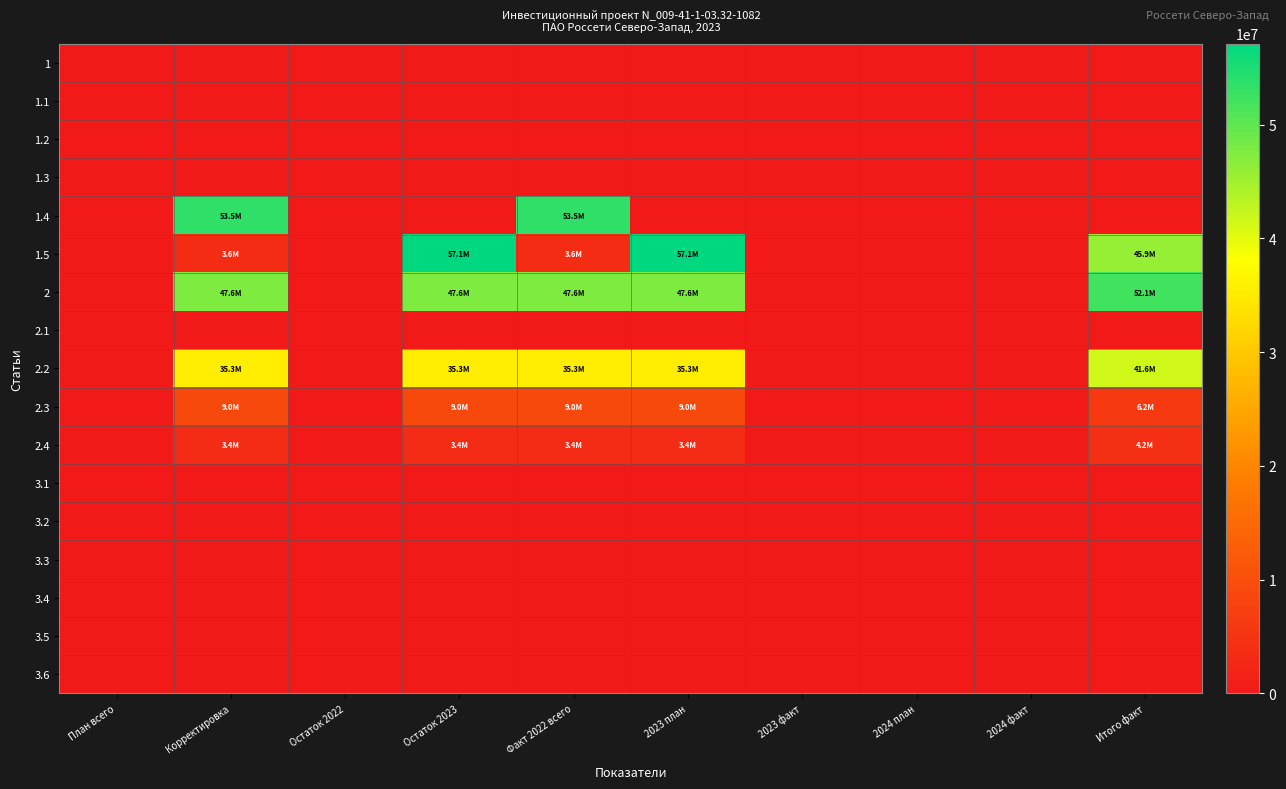

Reading left to right, transcribe all the data shown in this chart.

1: План всего=0	Корректировка=0	Остаток 2022=0	Остаток 2023=0	Факт 2022 всего=0	2023 план=0	2023 факт=0	2024 план=0	2024 факт=0	Итого факт=0
1.1: План всего=0	Корректировка=0	Остаток 2022=0	Остаток 2023=0	Факт 2022 всего=0	2023 план=0	2023 факт=0	2024 план=0	2024 факт=0	Итого факт=0
1.2: План всего=0	Корректировка=0	Остаток 2022=0	Остаток 2023=0	Факт 2022 всего=0	2023 план=0	2023 факт=0	2024 план=0	2024 факт=0	Итого факт=0
1.3: План всего=0	Корректировка=0	Остаток 2022=0	Остаток 2023=0	Факт 2022 всего=0	2023 план=0	2023 факт=0	2024 план=0	2024 факт=0	Итого факт=0
1.4: План всего=0	Корректировка=53544600	Остаток 2022=0	Остаток 2023=0	Факт 2022 всего=53544600	2023 план=0	2023 факт=0	2024 план=0	2024 факт=0	Итого факт=0
1.5: План всего=0	Корректировка=3590736	Остаток 2022=0	Остаток 2023=57135336	Факт 2022 всего=3590736	2023 план=57135336	2023 факт=0	2024 план=0	2024 факт=0	Итого факт=45884660
2: План всего=0	Корректировка=47612780	Остаток 2022=0	Остаток 2023=47612780	Факт 2022 всего=47612780	2023 план=47612780	2023 факт=0	2024 план=0	2024 факт=0	Итого факт=52053331
2.1: План всего=0	Корректировка=0	Остаток 2022=0	Остаток 2023=0	Факт 2022 всего=0	2023 план=0	2023 факт=0	2024 план=0	2024 факт=0	Итого факт=0
2.2: План всего=0	Корректировка=35274410	Остаток 2022=0	Остаток 2023=35274410	Факт 2022 всего=35274410	2023 план=35274410	2023 факт=0	2024 план=0	2024 факт=0	Итого факт=41642822
2.3: План всего=0	Корректировка=8967180	Остаток 2022=0	Остаток 2023=8967180	Факт 2022 всего=8967180	2023 план=8967180	2023 факт=0	2024 план=0	2024 факт=0	Итого факт=6209110
2.4: План всего=0	Корректировка=3371190	Остаток 2022=0	Остаток 2023=3371190	Факт 2022 всего=3371190	2023 план=3371190	2023 факт=0	2024 план=0	2024 факт=0	Итого факт=4201399
3.1: План всего=0	Корректировка=0	Остаток 2022=0	Остаток 2023=0	Факт 2022 всего=0	2023 план=0	2023 факт=0	2024 план=0	2024 факт=0	Итого факт=0
3.2: План всего=0	Корректировка=0	Остаток 2022=0	Остаток 2023=0	Факт 2022 всего=0	2023 план=0	2023 факт=0	2024 план=0	2024 факт=0	Итого факт=0
3.3: План всего=0	Корректировка=0	Остаток 2022=0	Остаток 2023=0	Факт 2022 всего=0	2023 план=0	2023 факт=0	2024 план=0	2024 факт=0	Итого факт=0
3.4: План всего=0	Корректировка=0	Остаток 2022=0	Остаток 2023=0	Факт 2022 всего=0	2023 план=0	2023 факт=0	2024 план=0	2024 факт=0	Итого факт=0
3.5: План всего=0	Корректировка=0	Остаток 2022=0	Остаток 2023=0	Факт 2022 всего=0	2023 план=0	2023 факт=0	2024 план=0	2024 факт=0	Итого факт=0
3.6: План всего=0	Корректировка=0	Остаток 2022=0	Остаток 2023=0	Факт 2022 всего=0	2023 план=0	2023 факт=0	2024 план=0	2024 факт=0	Итого факт=0